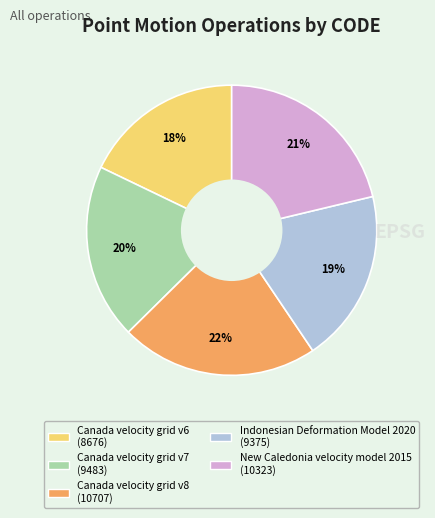

Which slice is the largest?

Canada velocity grid v8